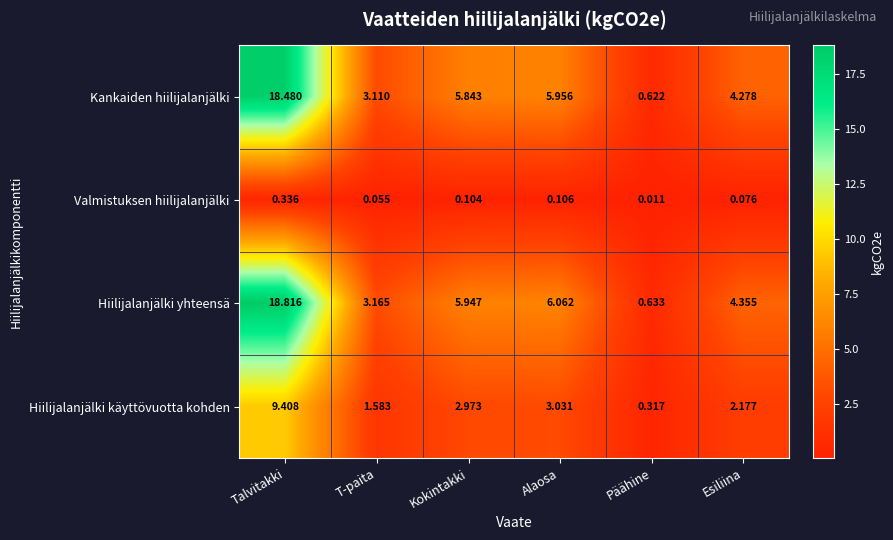

Which category has the lowest value in the Hiilijalanjälki käyttövuotta kohden series?

Päähine